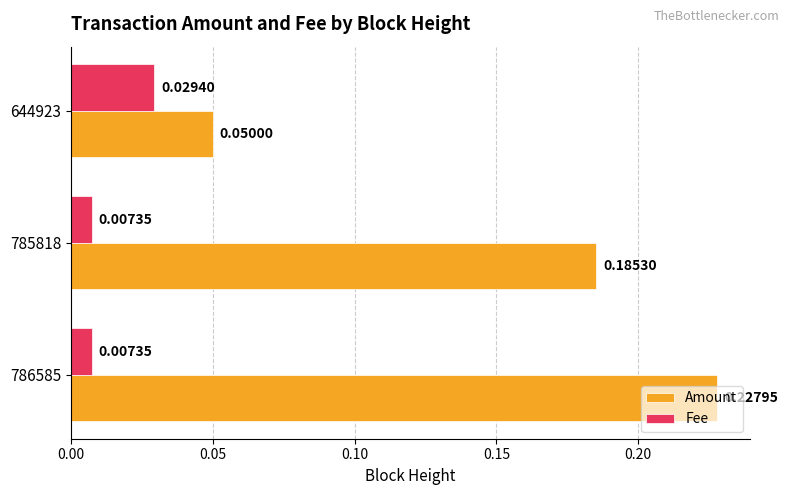

Which series changed the most between 785818 and 644923?

Amount